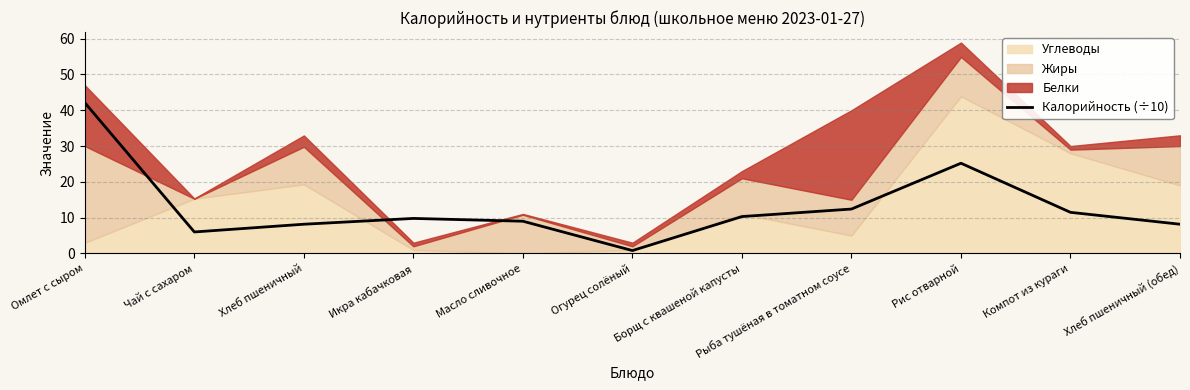

What is the approximate value at Омлет с сыром?

42.1